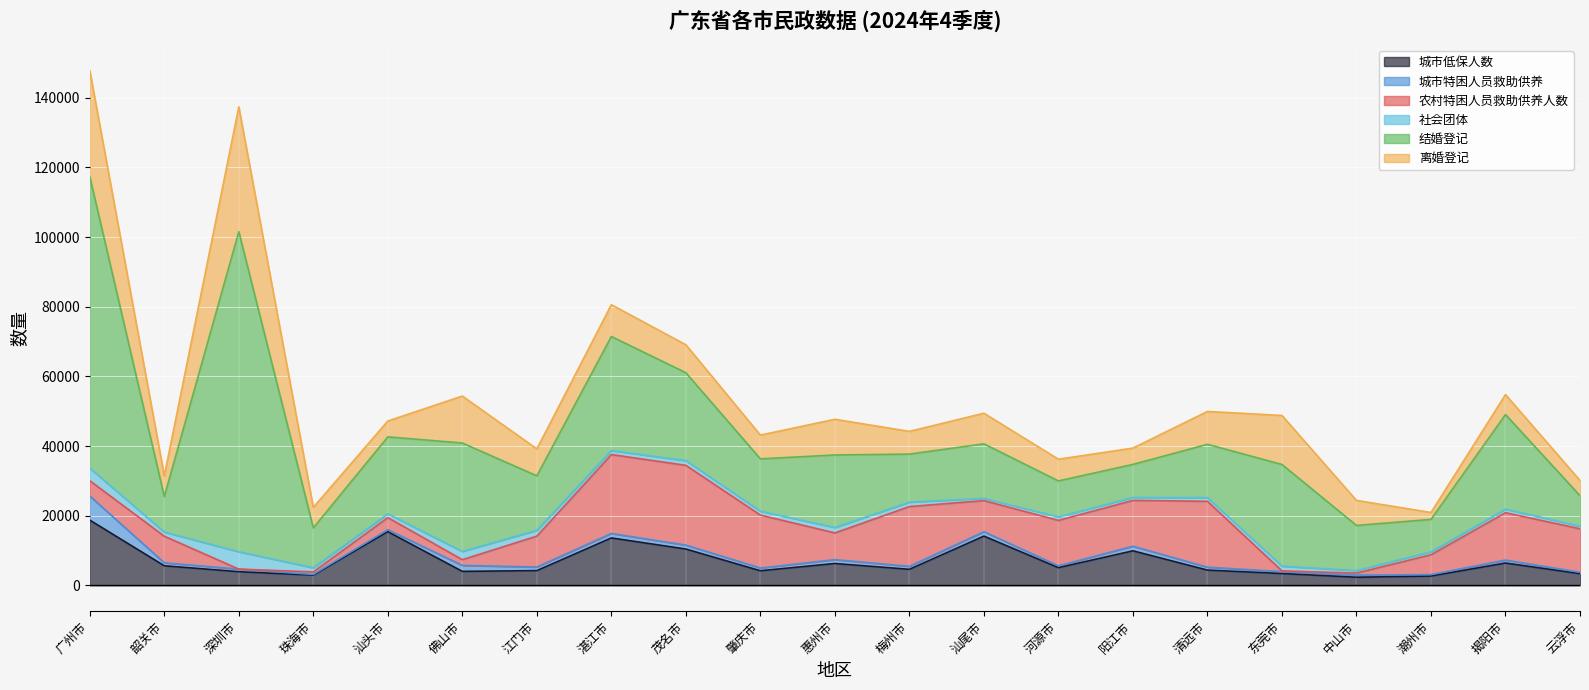

Which has a higher value, 揭阳市 or 清远市?

揭阳市